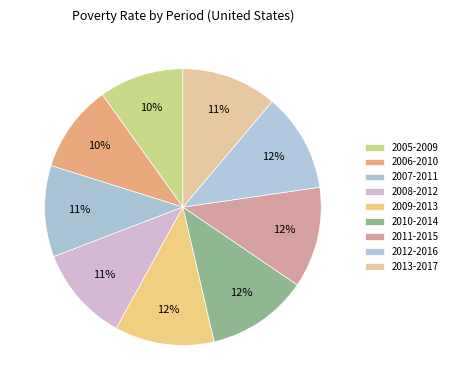

What percentage do 2007-2011 and 2012-2016 together represent?

22.2%